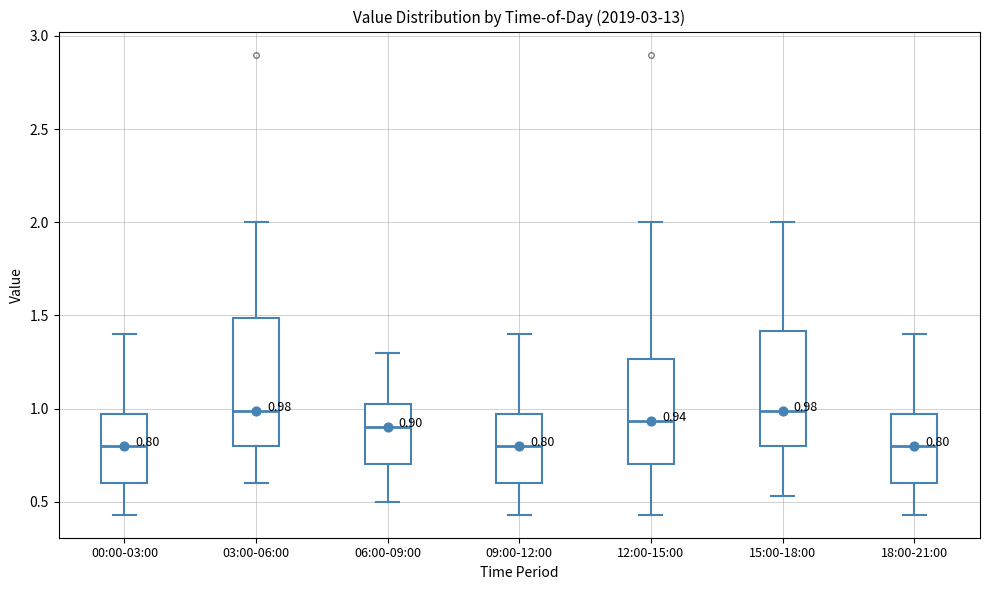

Which box is the tallest, from its lower edge to its upper edge?

03:00-06:00